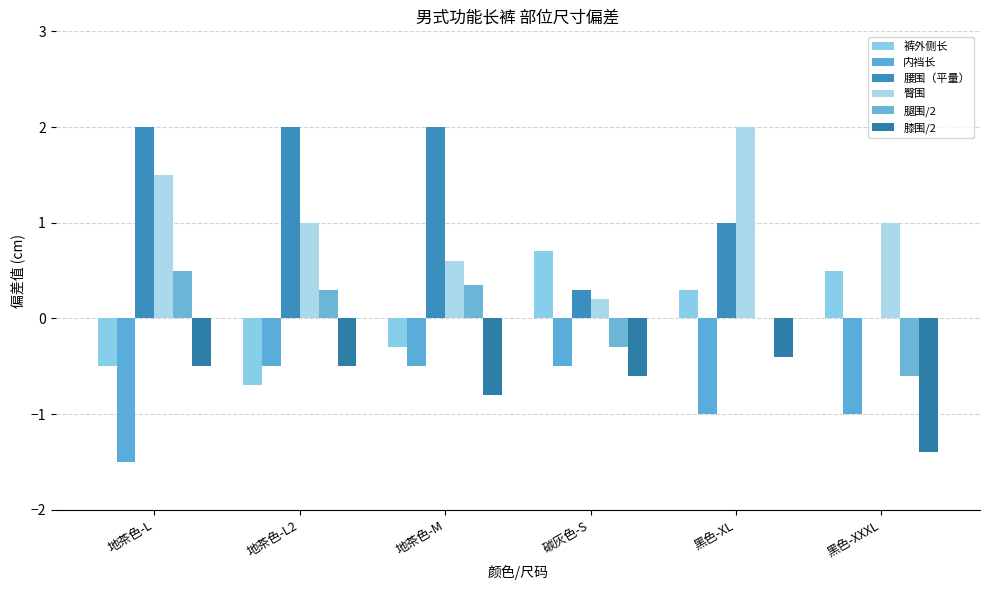

At which category is the sum across all series the highest?

黑色-XL